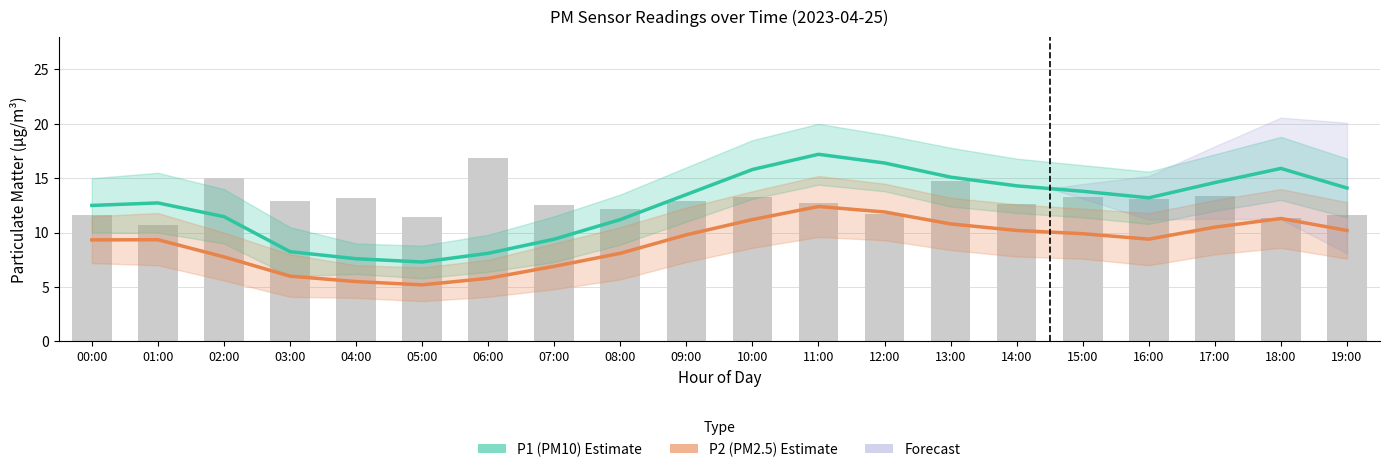

At which label does P1 (PM10) Estimate reach its minimum?

05:00